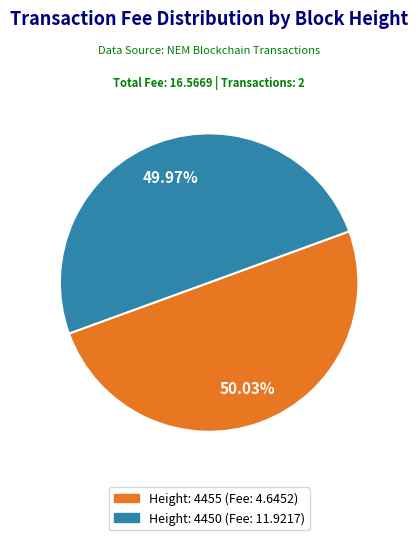

Is there a majority slice in this chart?

Yes